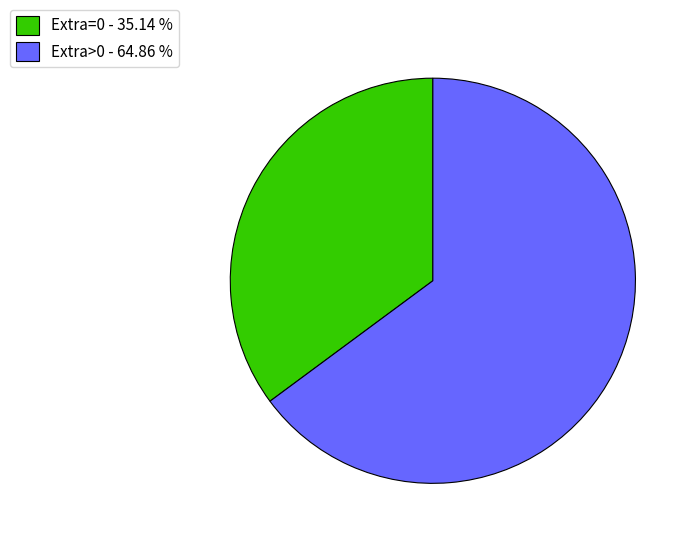

Is the sum of Extra>0 - 64.86 % and Extra=0 - 35.14 % greater than half?

Yes